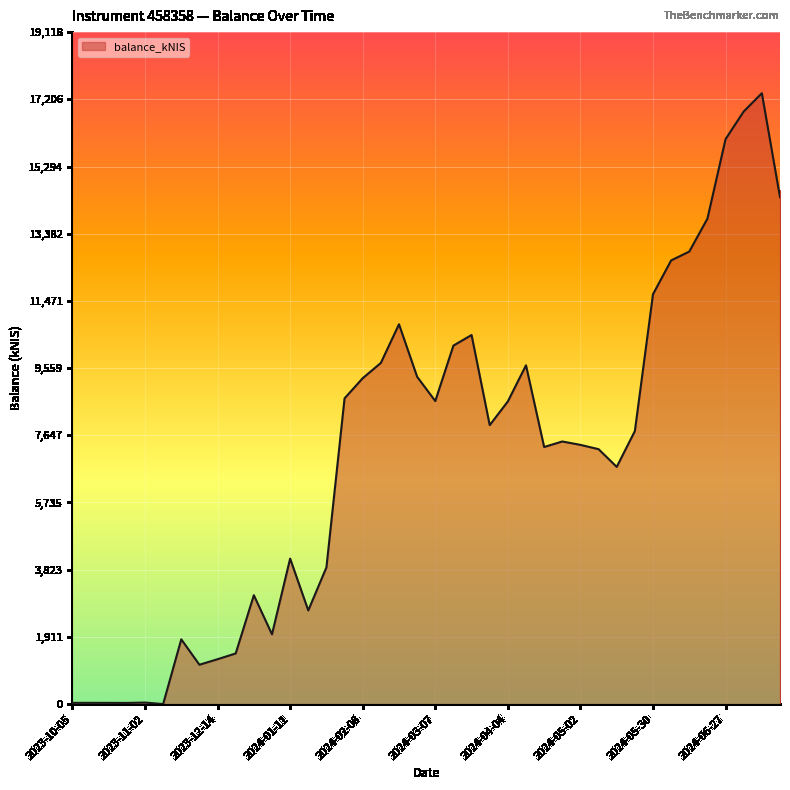

What is the maximum value shown in the chart?

17380.3